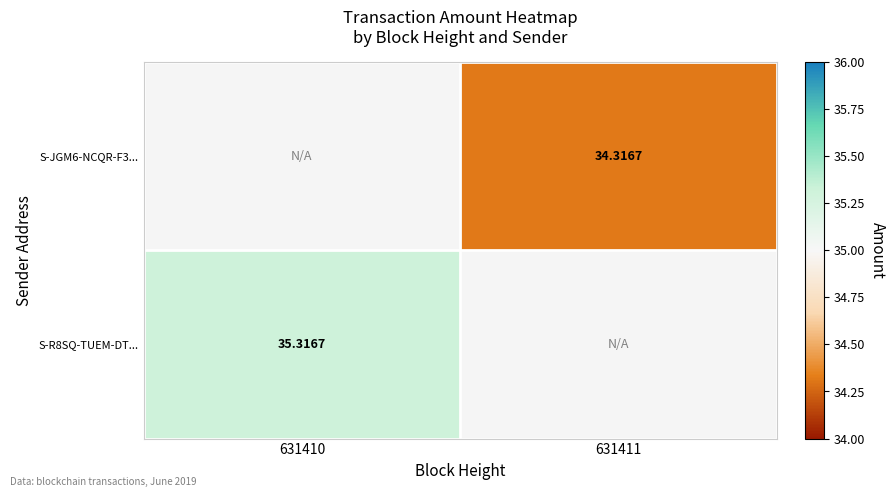

What is the greatest value displayed?

35.3